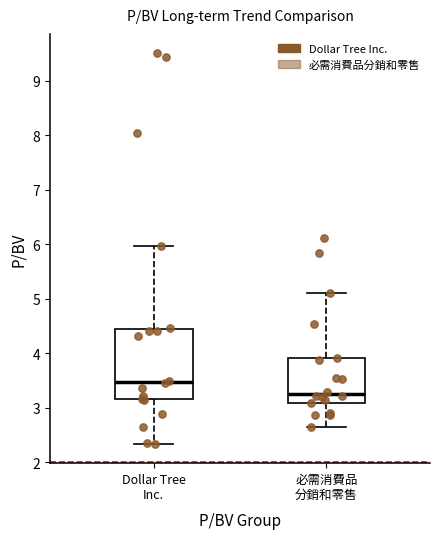

Reading left to right, transcribe this box plot: for each box, give where its median line is, the range the box spans, and where its two whiskers end, as read against the y-axis. The values are not printed on the chart, so give them approximately, as read against the axis.

Dollar Tree Inc.: median 3.5, box 3.2 to 4.4, whiskers 2.3 to 6.0
必需消費品 分銷和零售: median 3.3, box 3.1 to 3.9, whiskers 2.6 to 5.1